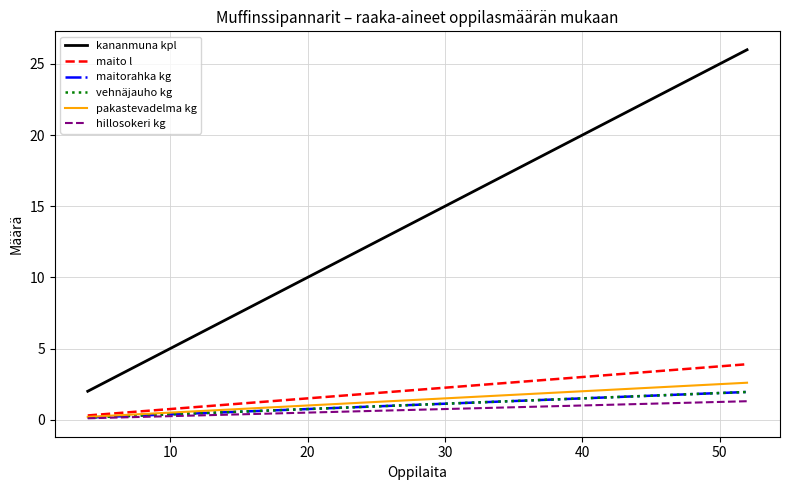

Does the chart have visible grid lines?

Yes